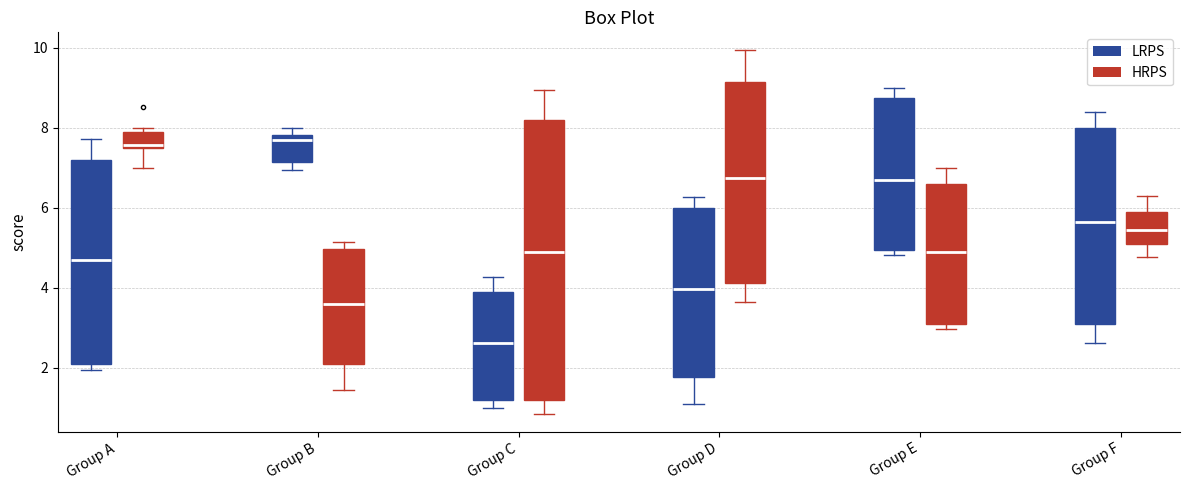

Comparing the boxes themselves (not the whiskers), which one is the tallest?

Group C (HRPS)